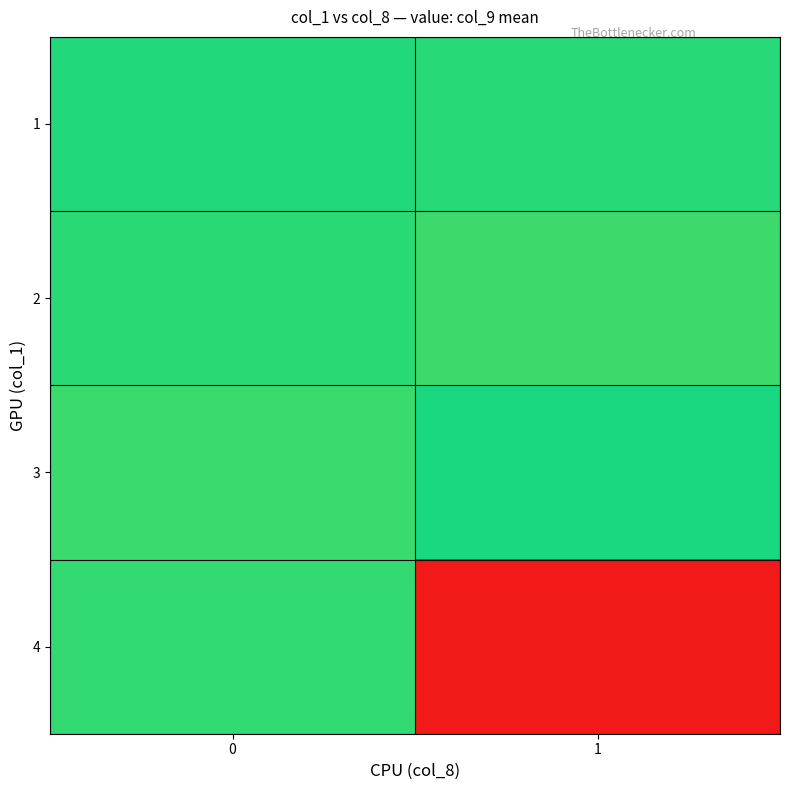

Reading left to right, what are all the values shown in this chart?

1: 0=1.0	1=1.0
2: 0=1.0	1=0.9
3: 0=0.9	1=1.0
4: 0=1.0	1=0.0